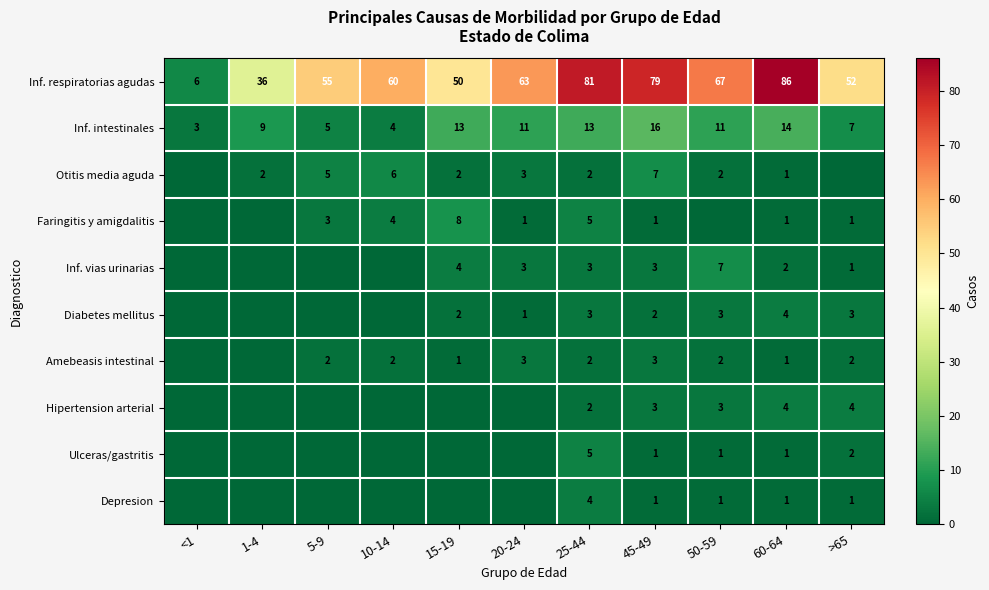

Which category has the highest value in the Inf. respiratorias agudas series?

60-64